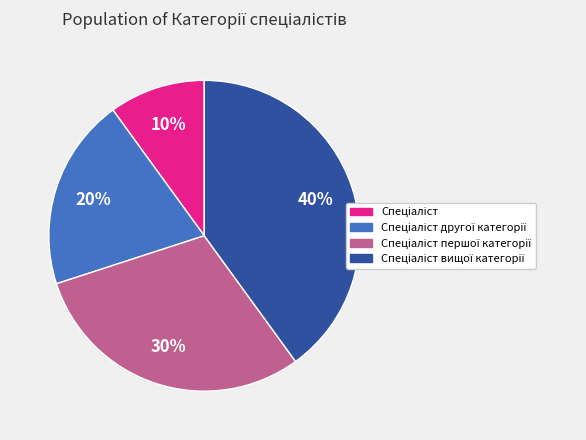

Is there any slice that represents more than half of the pie?

No